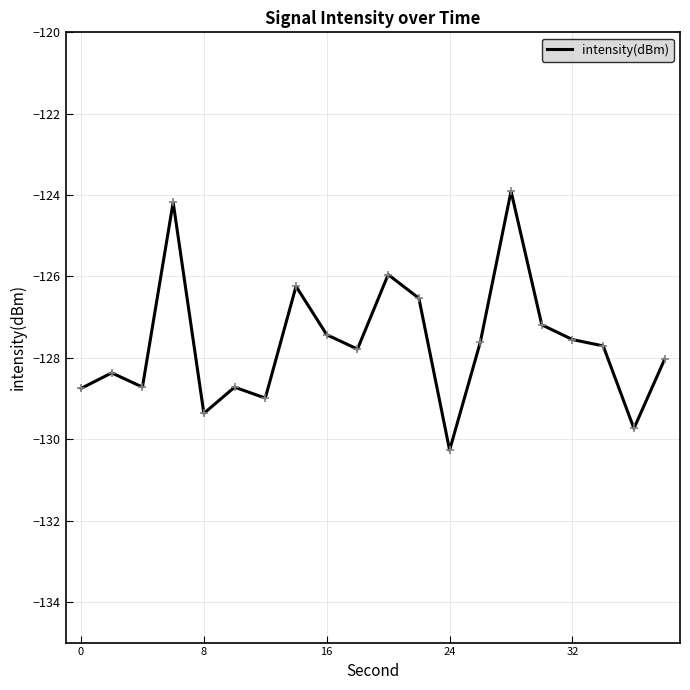

What is the minimum value shown in the chart?

-130.3